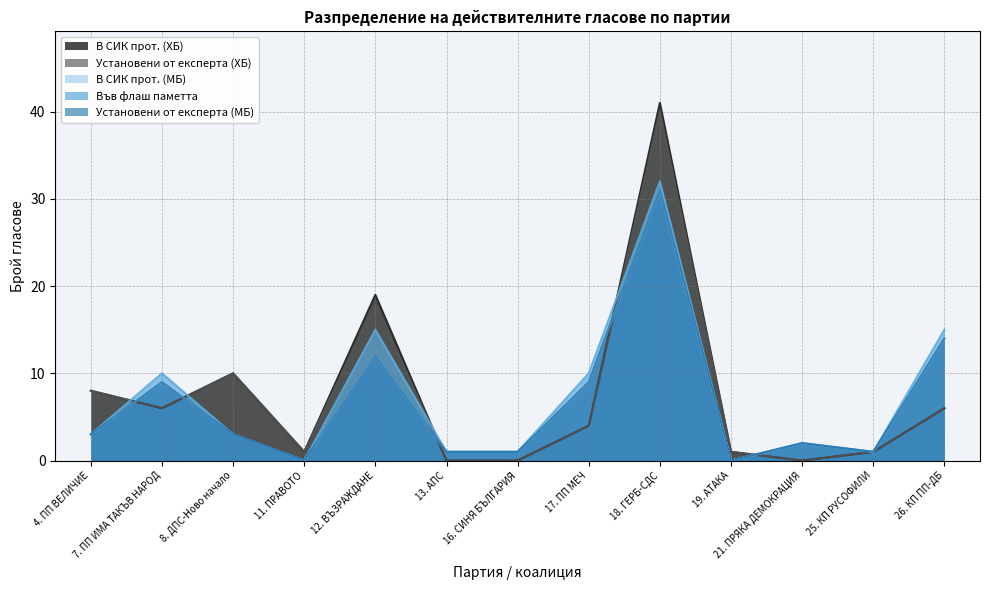

How many values in the Установени от експерта (МБ) series exceed 3?

5